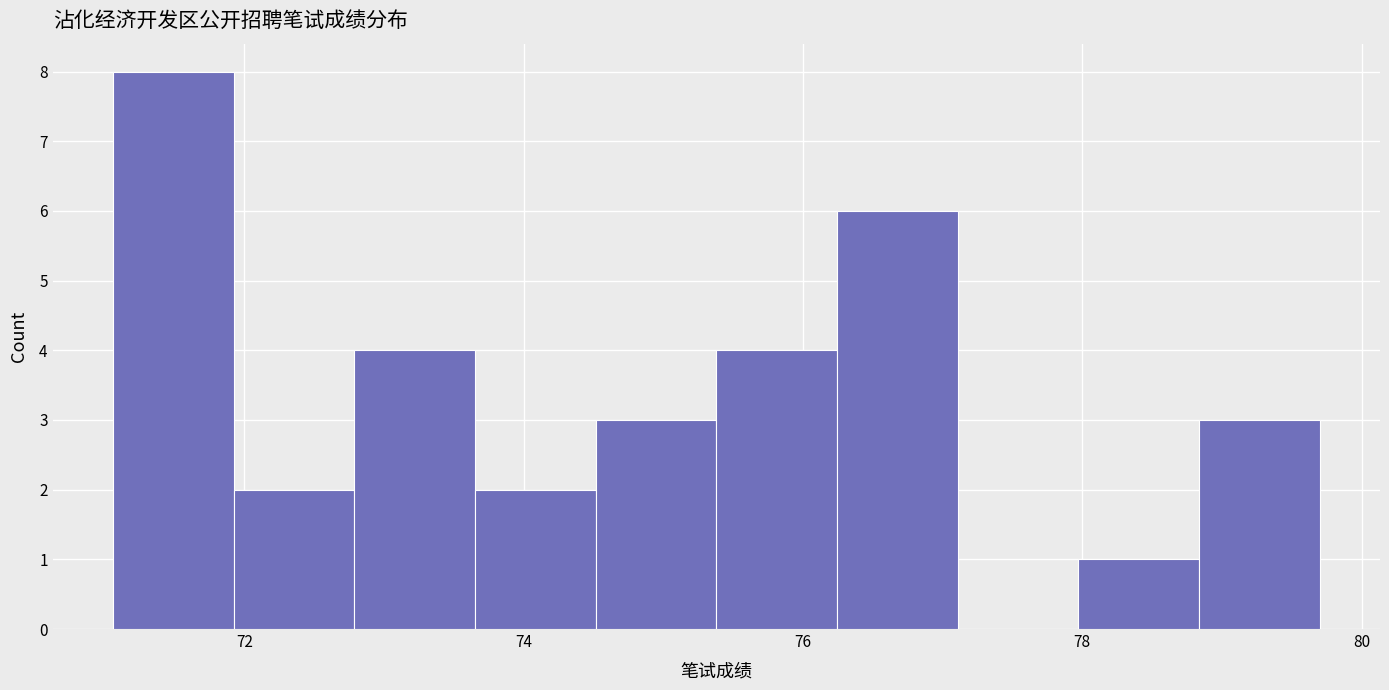

Reading left to right, transcribe this chart: for each bar, give the range it covers on the x-axis and its height. Neither the bar edges nor the heights are printed on the chart, so give them approximately, as read against the axes.

71.0 to 72.0: 8
72.0 to 72.8: 2
72.8 to 73.6: 4
73.6 to 74.6: 2
74.6 to 75.4: 3
75.4 to 76.2: 4
76.2 to 77.2: 6
77.2 to 78.0: 0
78.0 to 78.8: 1
78.8 to 79.8: 3